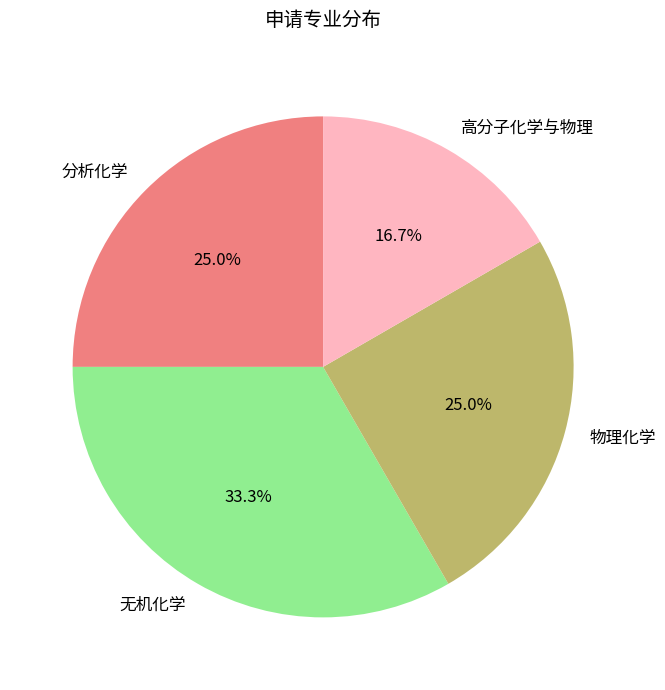

Which has a higher value, 高分子化学与物理 or 物理化学?

物理化学